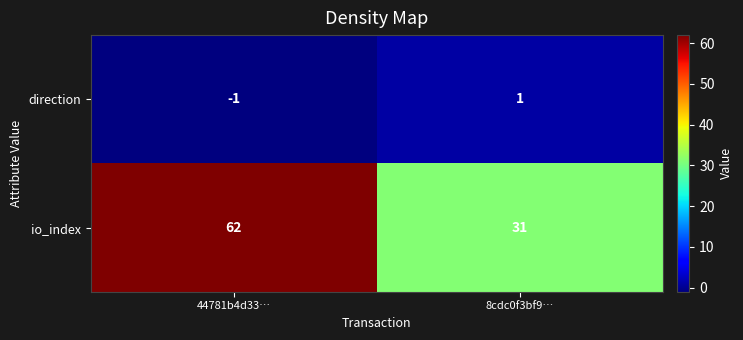

List the series in order of their overall mean, lowest first.

direction, io_index